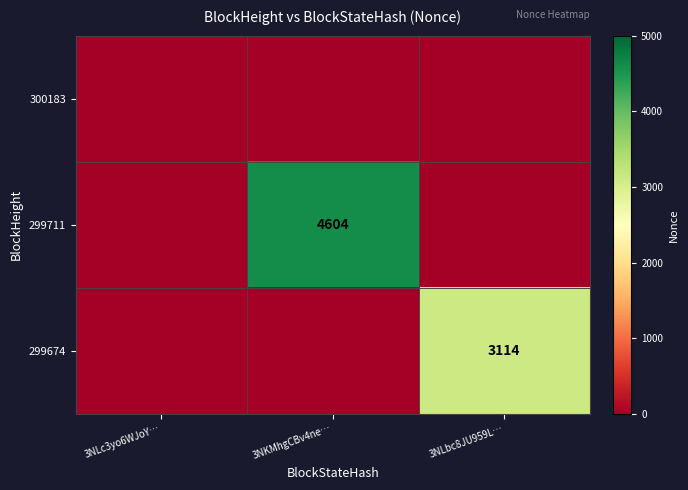

What is the total value across all series at 3NLbc8JU959L…?

3114